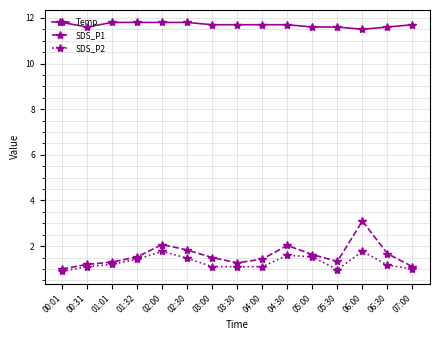

True or false: Temp and SDS_P1 intersect in this chart.

False